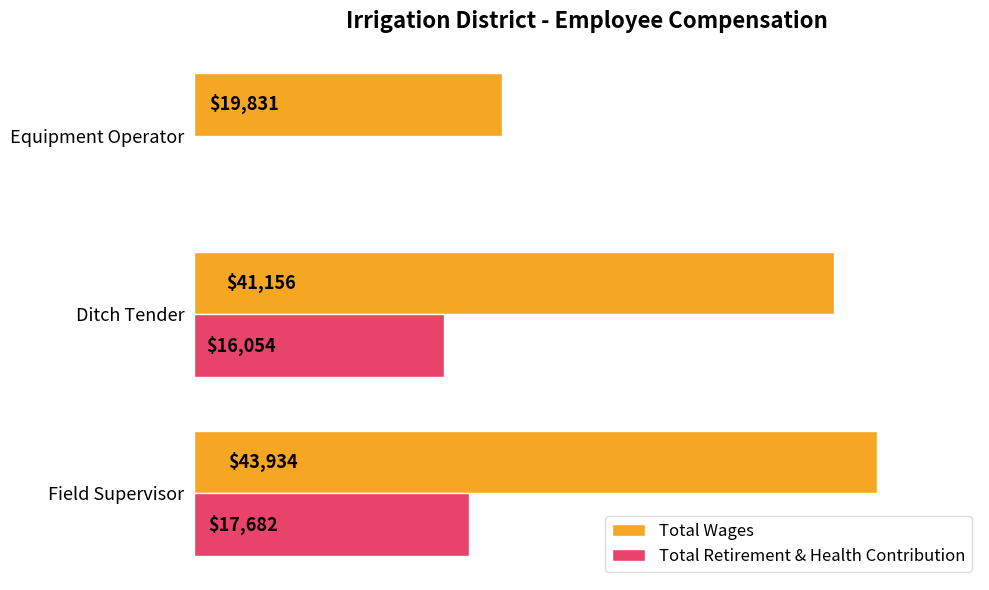

Between Ditch Tender and Equipment Operator, which series saw the biggest shift?

Total Wages